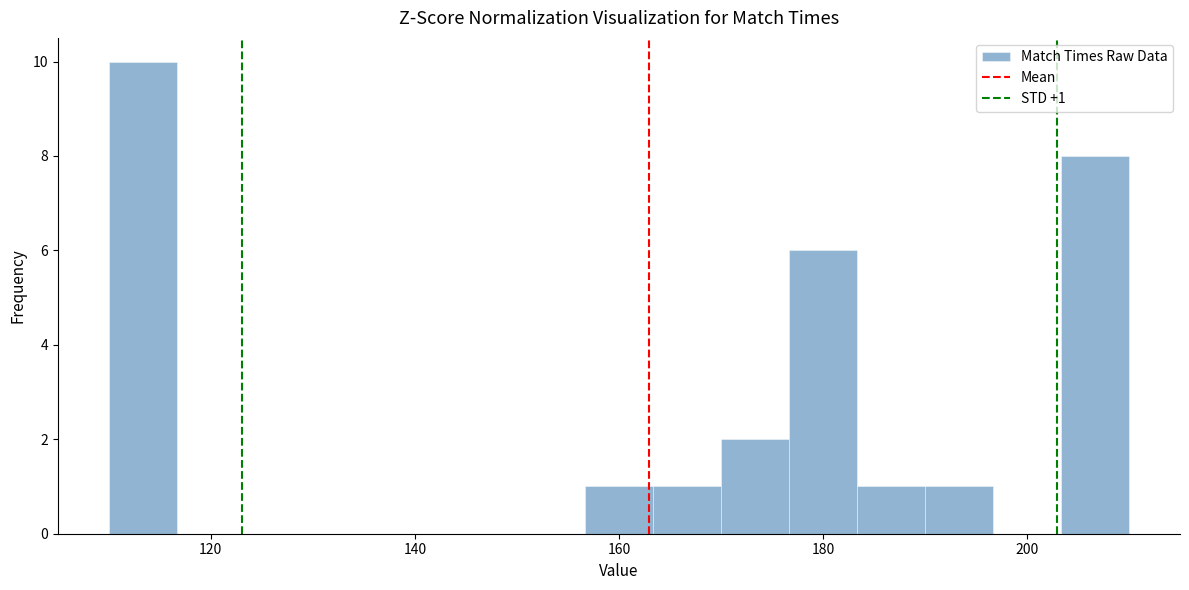

Read against the x-axis, roughly where is the centre of the tallest bar?

114